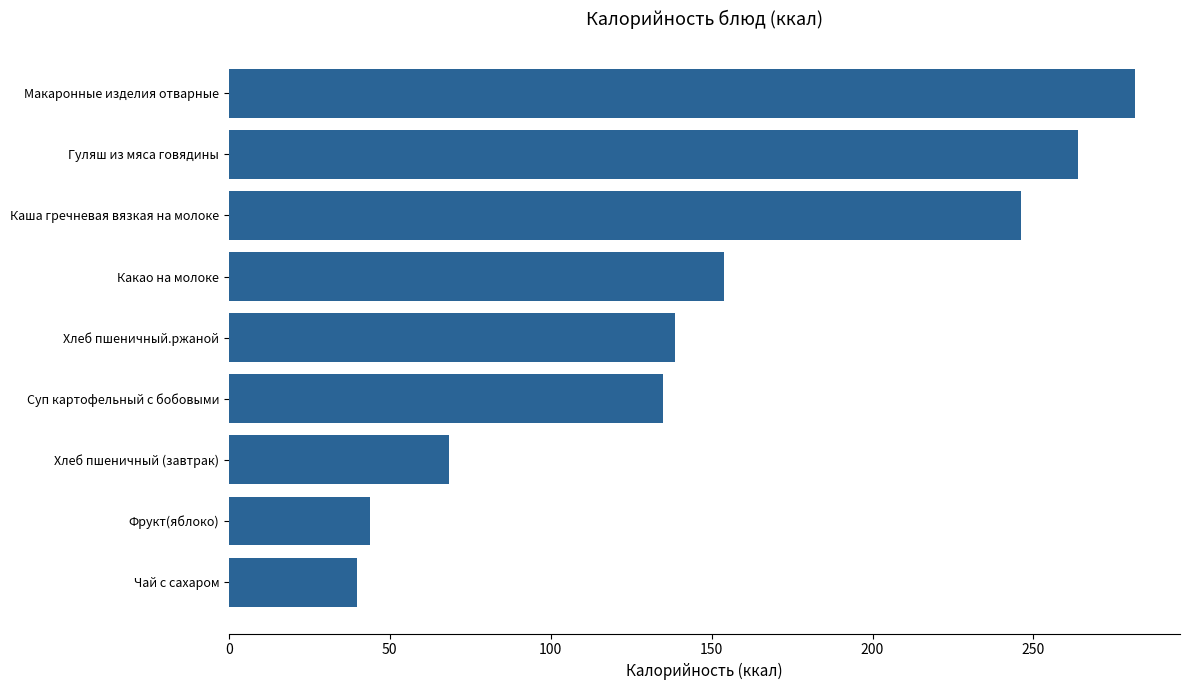

Which label corresponds to the largest value in the chart?

Макаронные изделия отварные